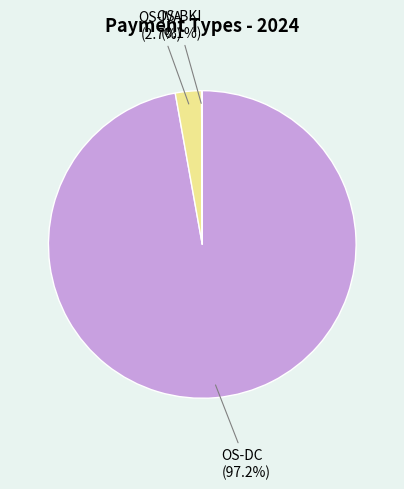

Is there a majority slice in this chart?

Yes